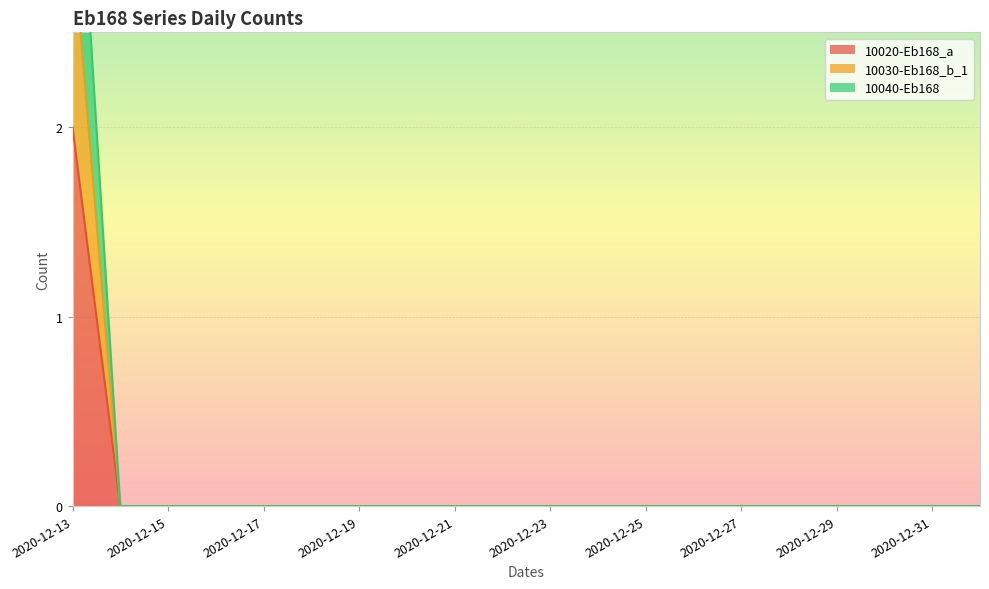

List the series in order of their peak value, highest first.

10040-Eb168, 10030-Eb168_b_1, 10020-Eb168_a